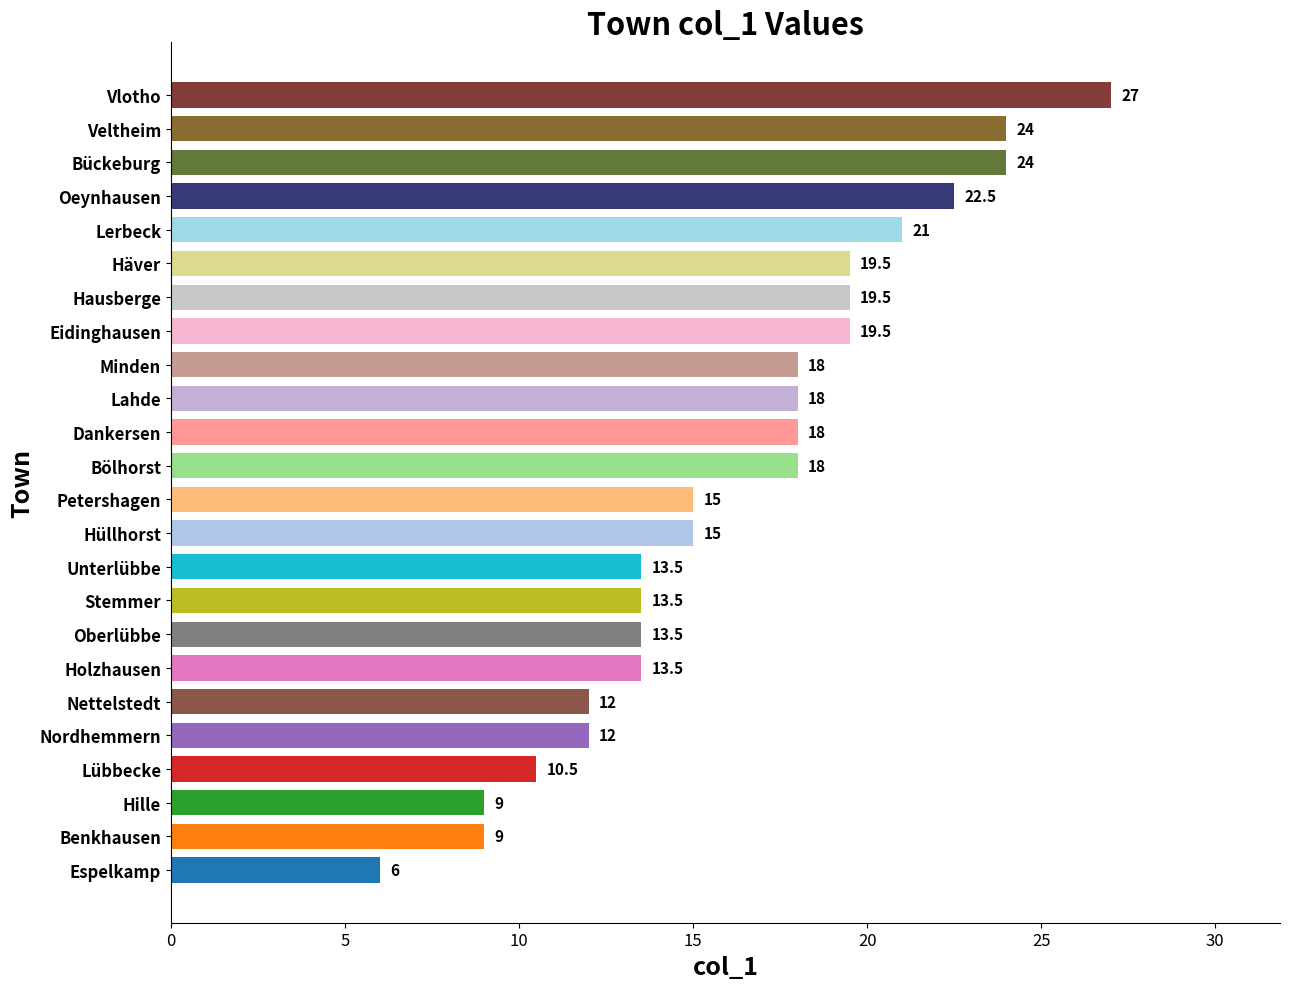

The chart shows a value of 9.0 at Hille. True or false?

True